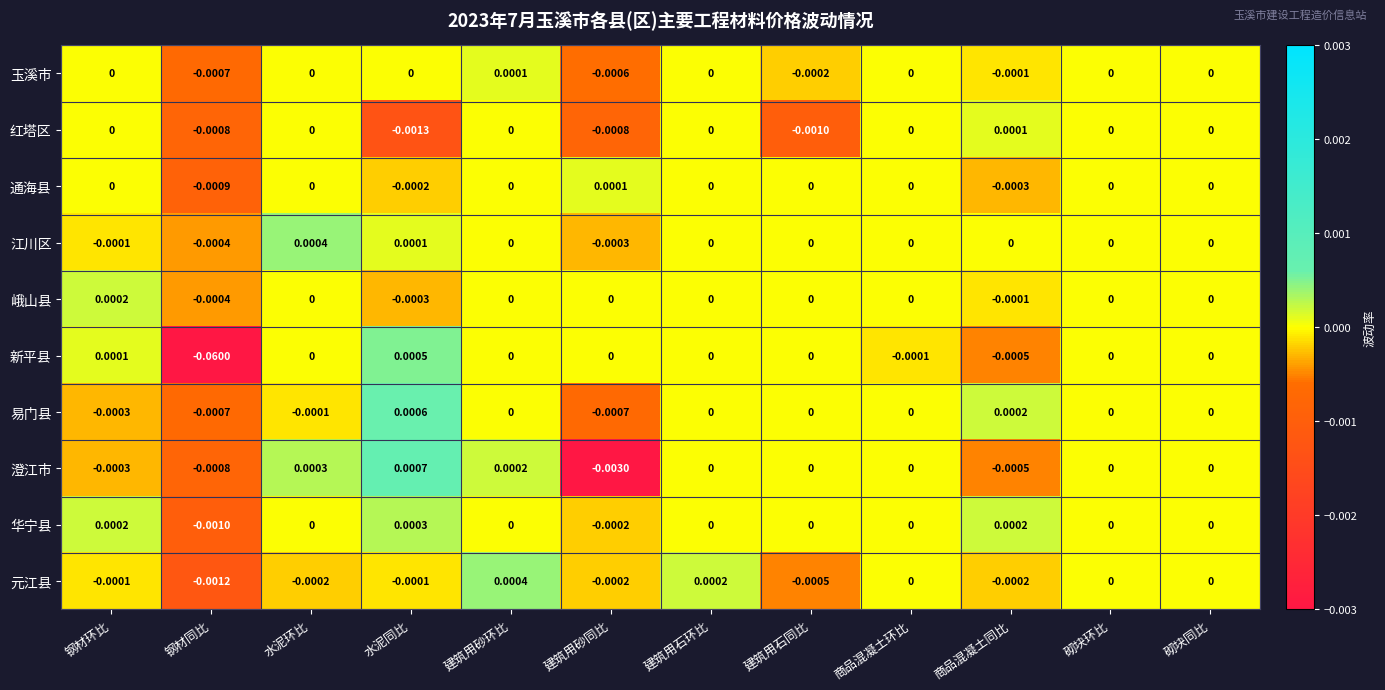

Which series has the widest spread of values?

新平县